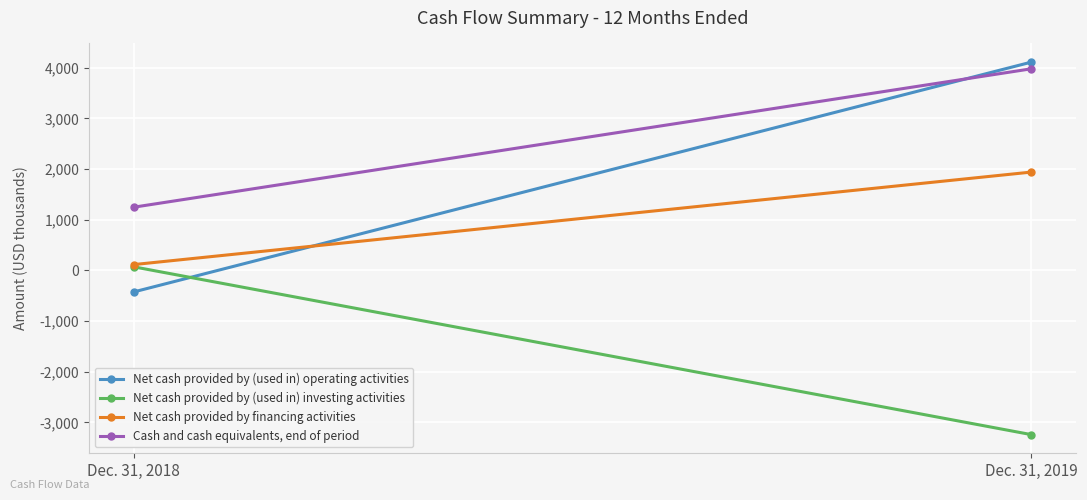

Which series has the largest total across all categories?

Cash and cash equivalents, end of period